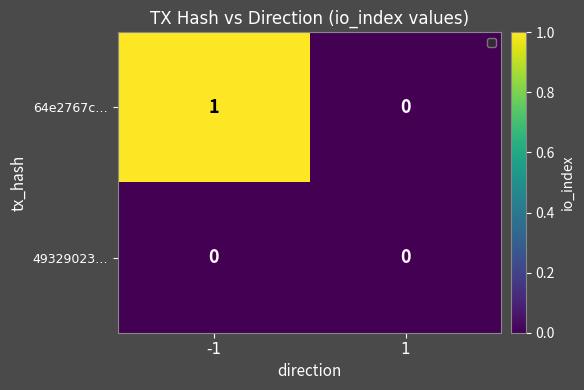

How many distinct data groups are displayed?

2